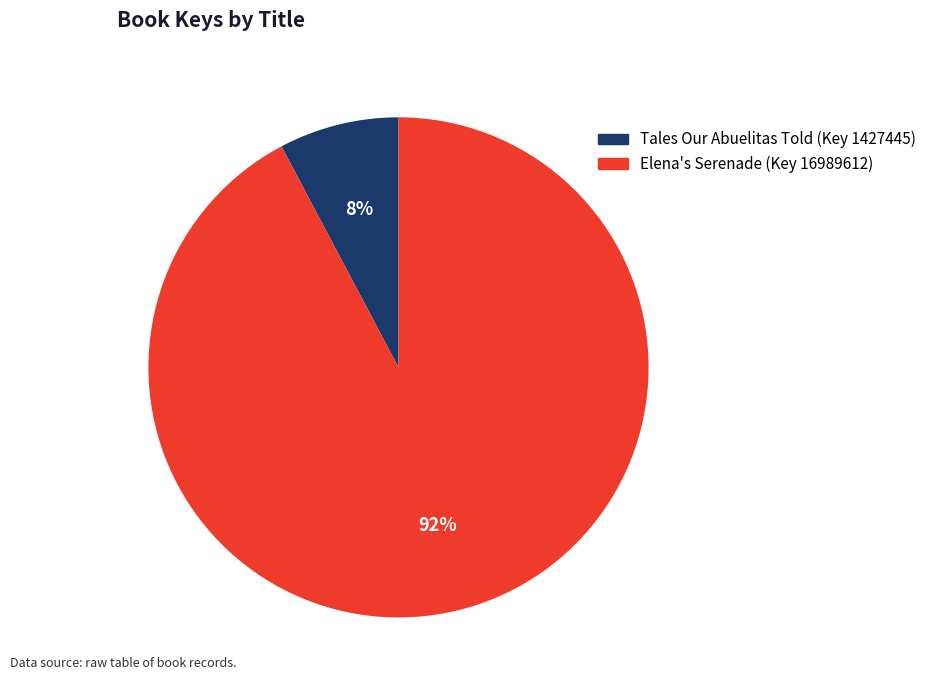

Which slice is the smallest?

Tales Our Abuelitas Told (Key 1427445)